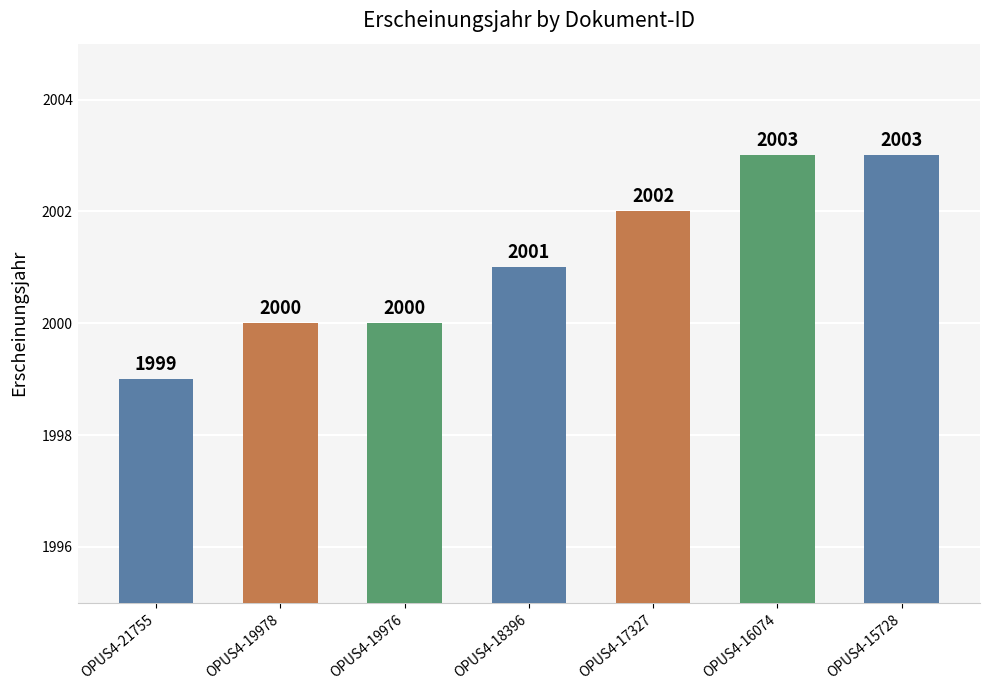

Reading left to right, what are all the values shown in this chart?

OPUS4-21755=1999	OPUS4-19978=2000	OPUS4-19976=2000	OPUS4-18396=2001	OPUS4-17327=2002	OPUS4-16074=2003	OPUS4-15728=2003